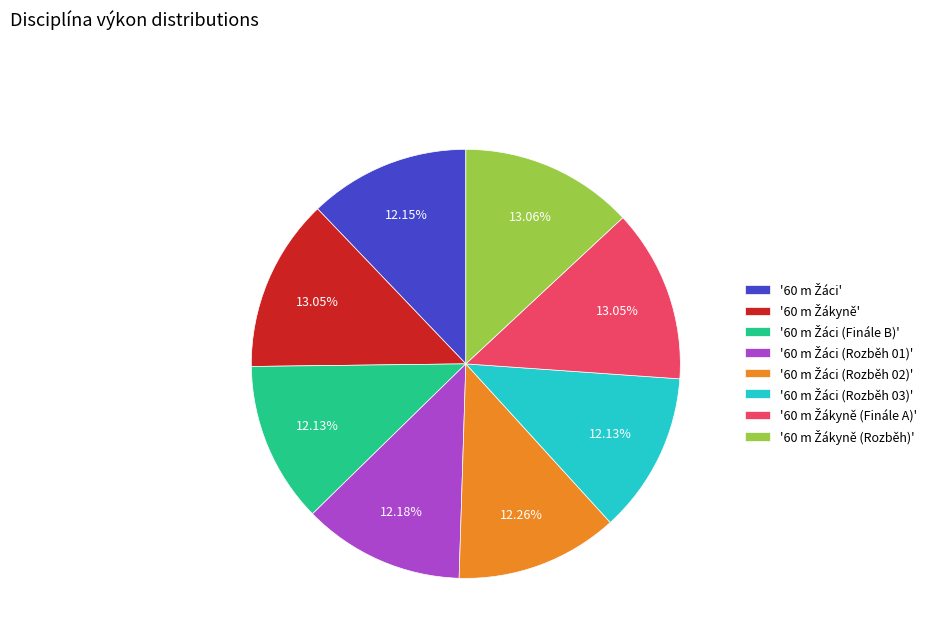

Is there any slice that represents more than half of the pie?

No